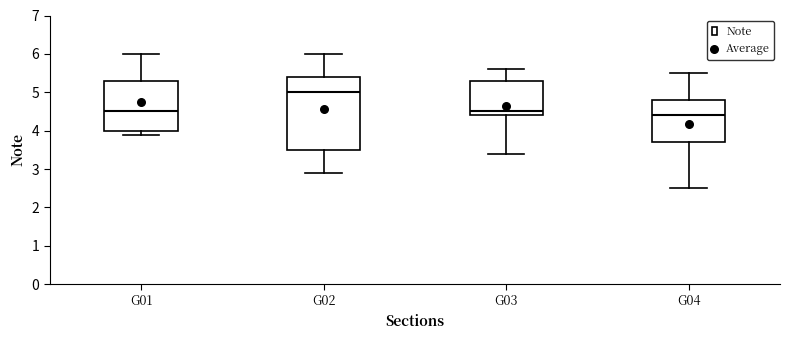

Which box is the tallest, from its lower edge to its upper edge?

G02